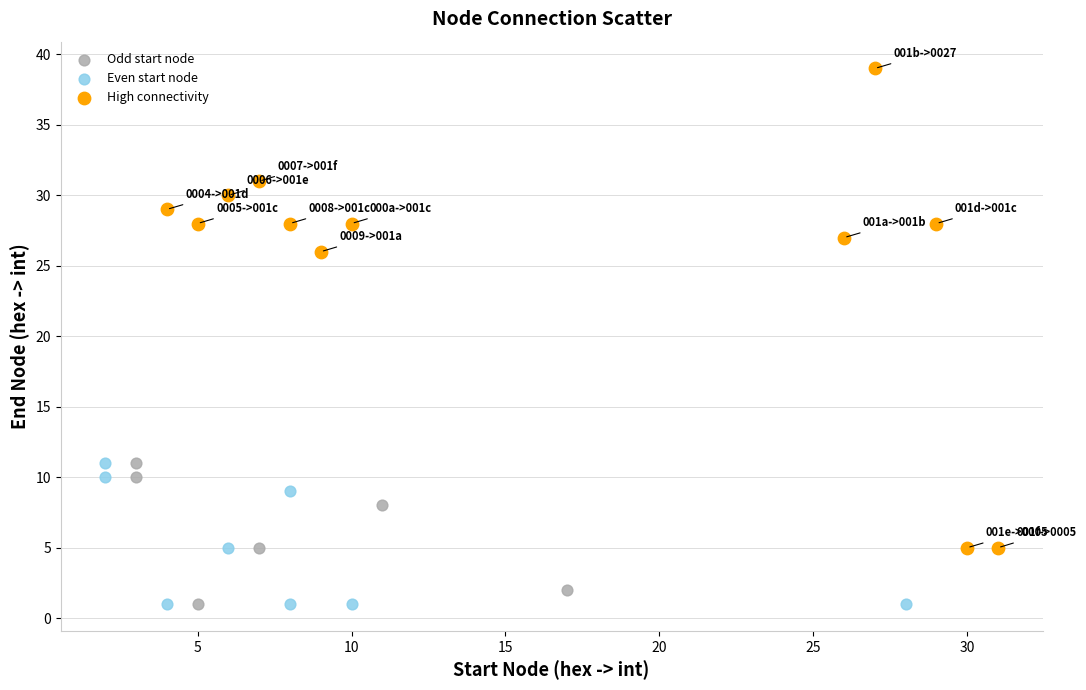

Which series has the widest spread of Y values?

Odd start node